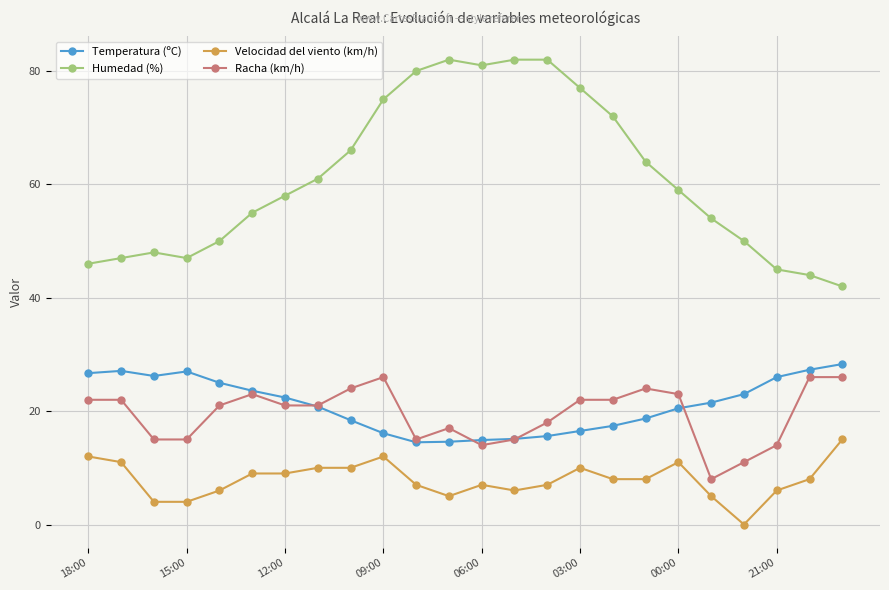

Which series has the largest total across all categories?

Humedad (%)